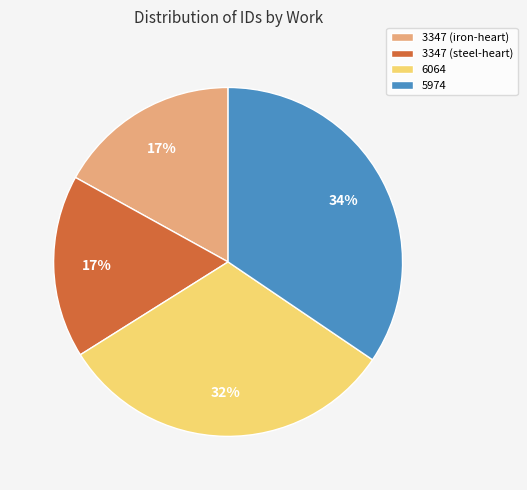

Approximately how many times larger is the value at 3347 (iron-heart) compared to 3347 (steel-heart)?

1.0